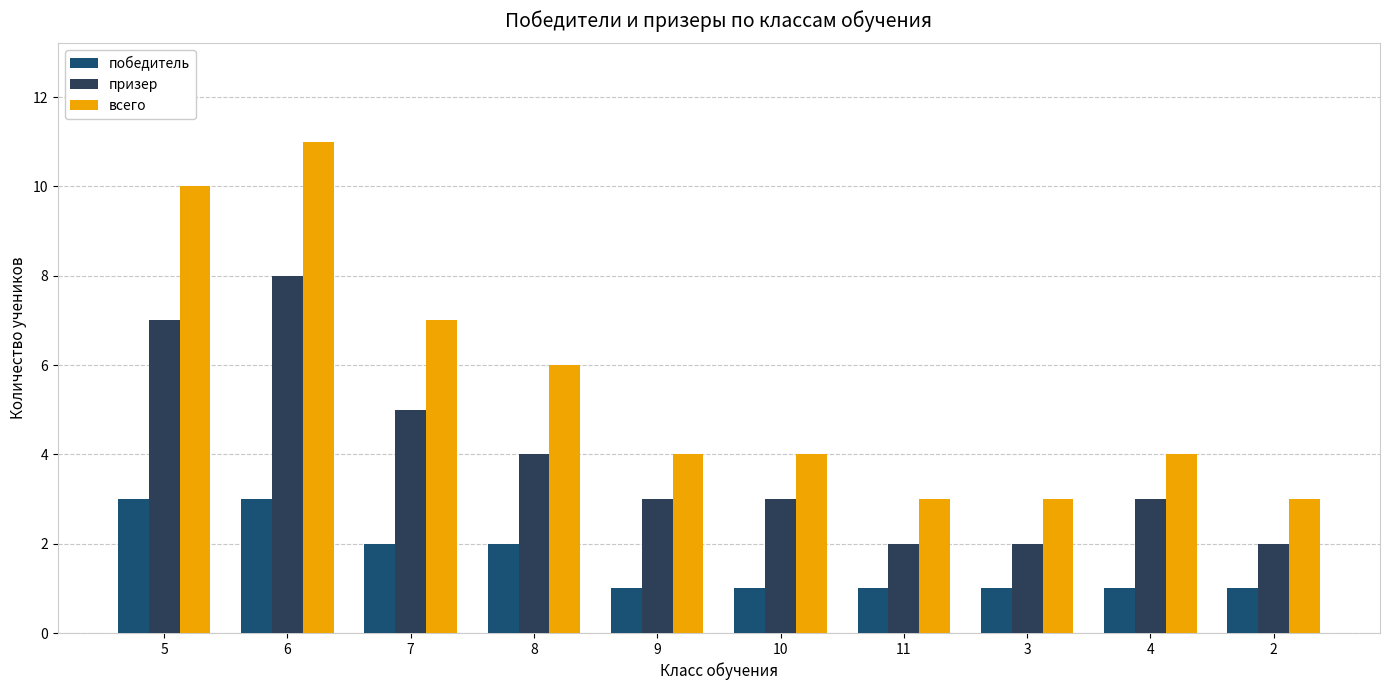

True or false: призер has a value of 4 at 11.

False